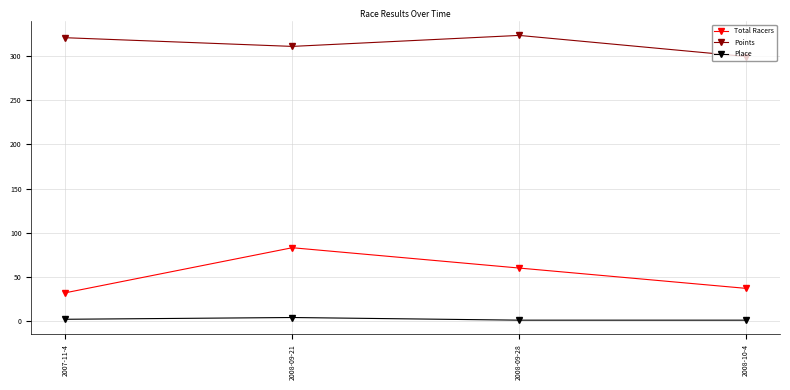

The Place series shows 1.0 at 2008-10-4. True or false?

True